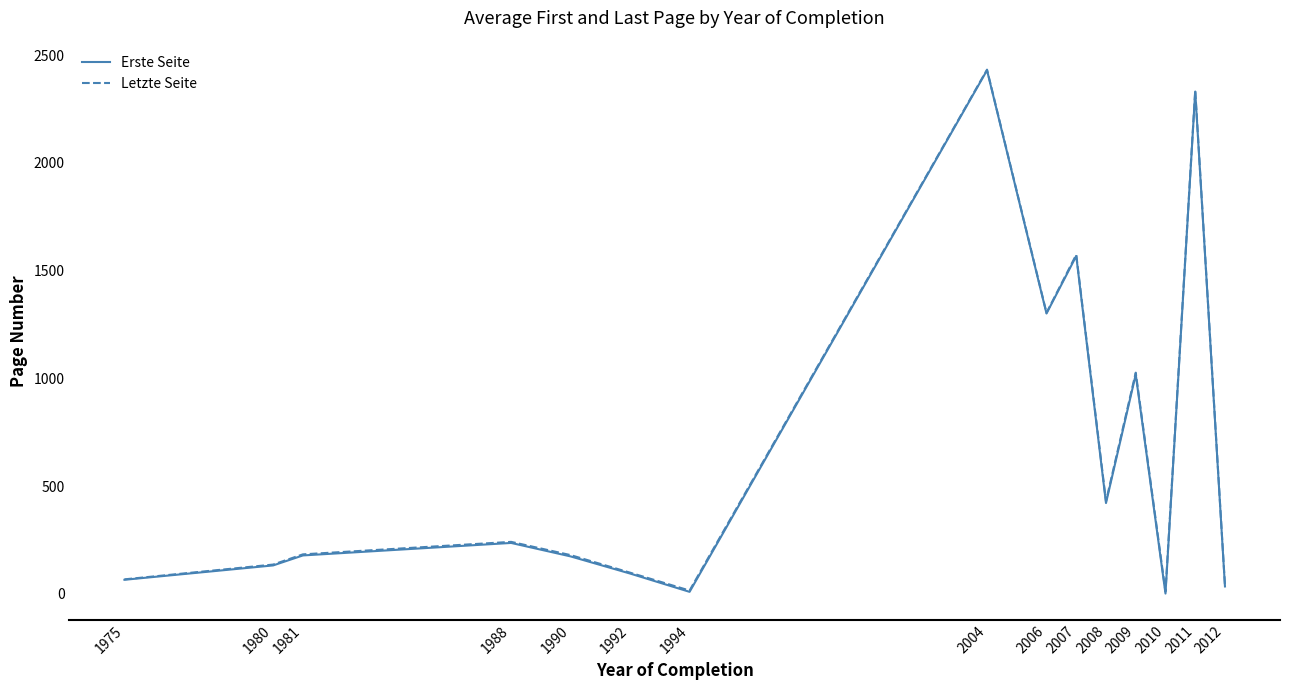

Which series has the largest range (max minus min)?

Erste Seite